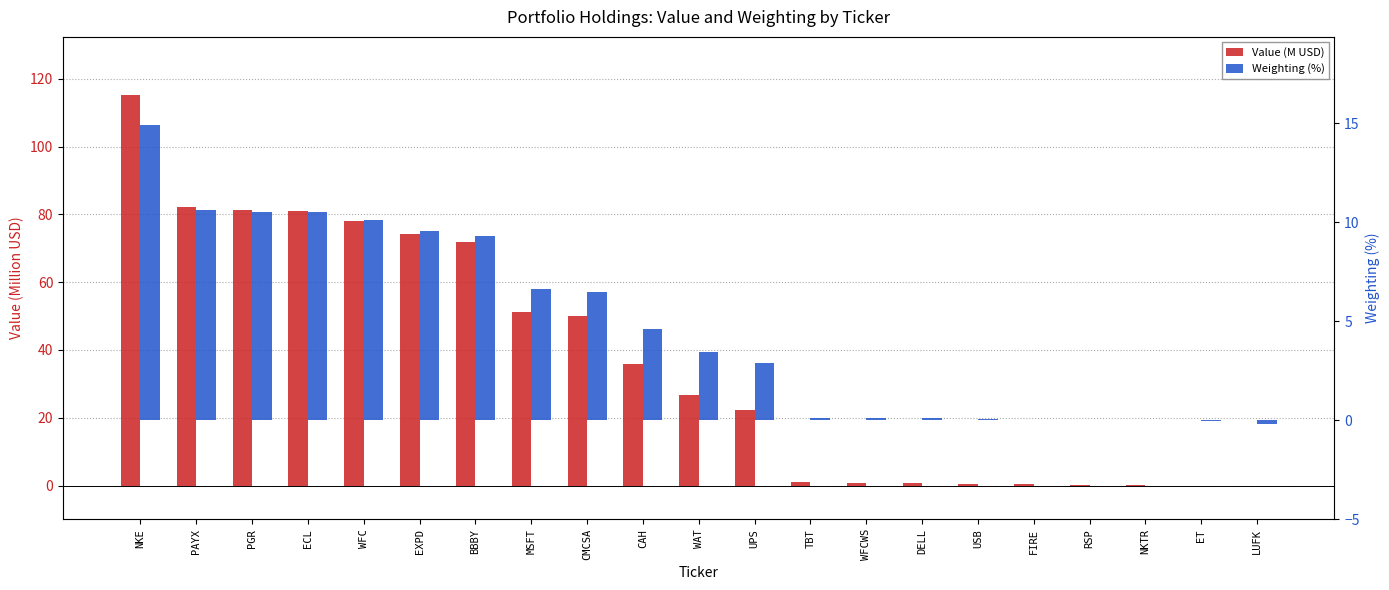

True or false: Value (M USD) has a value of 0.1 at FIRE.

False